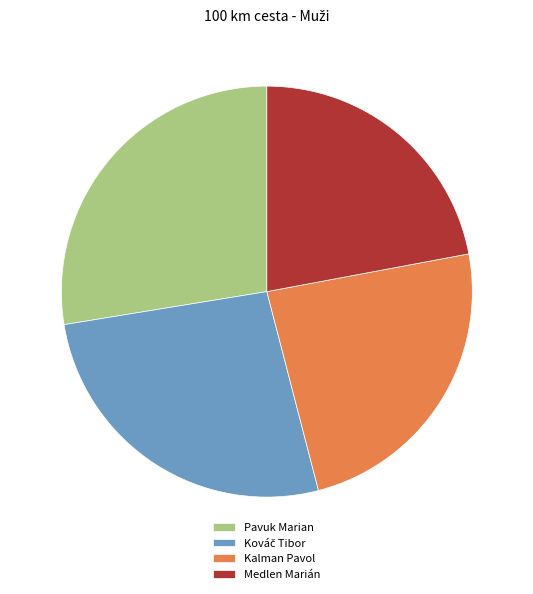

True or false: Pavuk Marian accounts for 16% of the total.

False